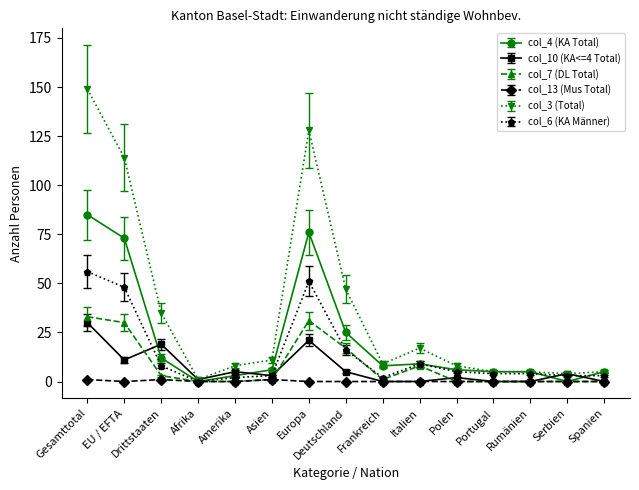

At which category is the sum across all series the highest?

Gesamttotal